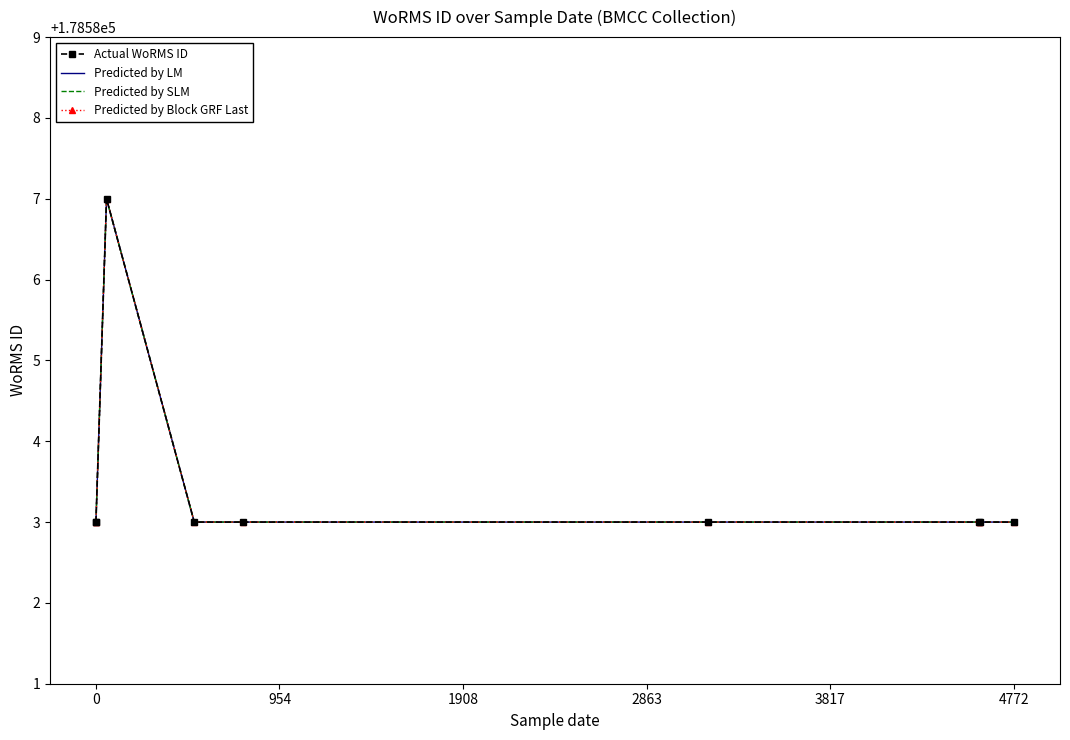

Rank the series by their maximum value, from highest to lowest.

Actual WoRMS ID, Predicted by LM, Predicted by SLM, Predicted by Block GRF Last